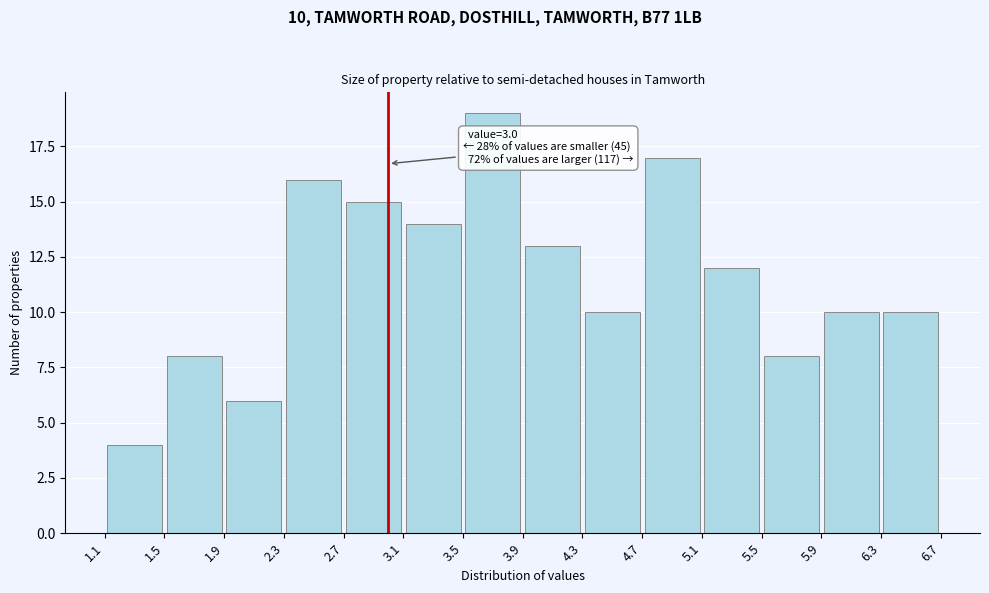

Which range on the x-axis has the tallest bar?

3.5 to 3.9